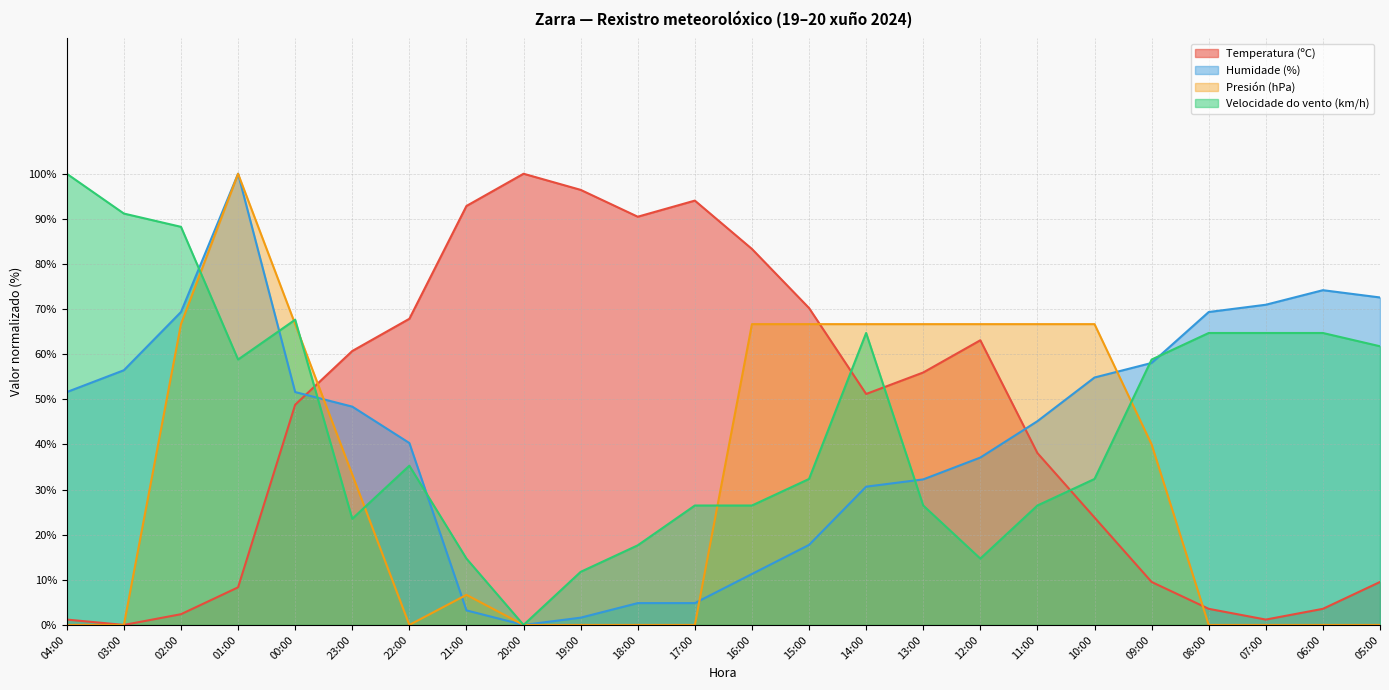

What is the maximum value for Velocidade do vento (km/h)?

100.0